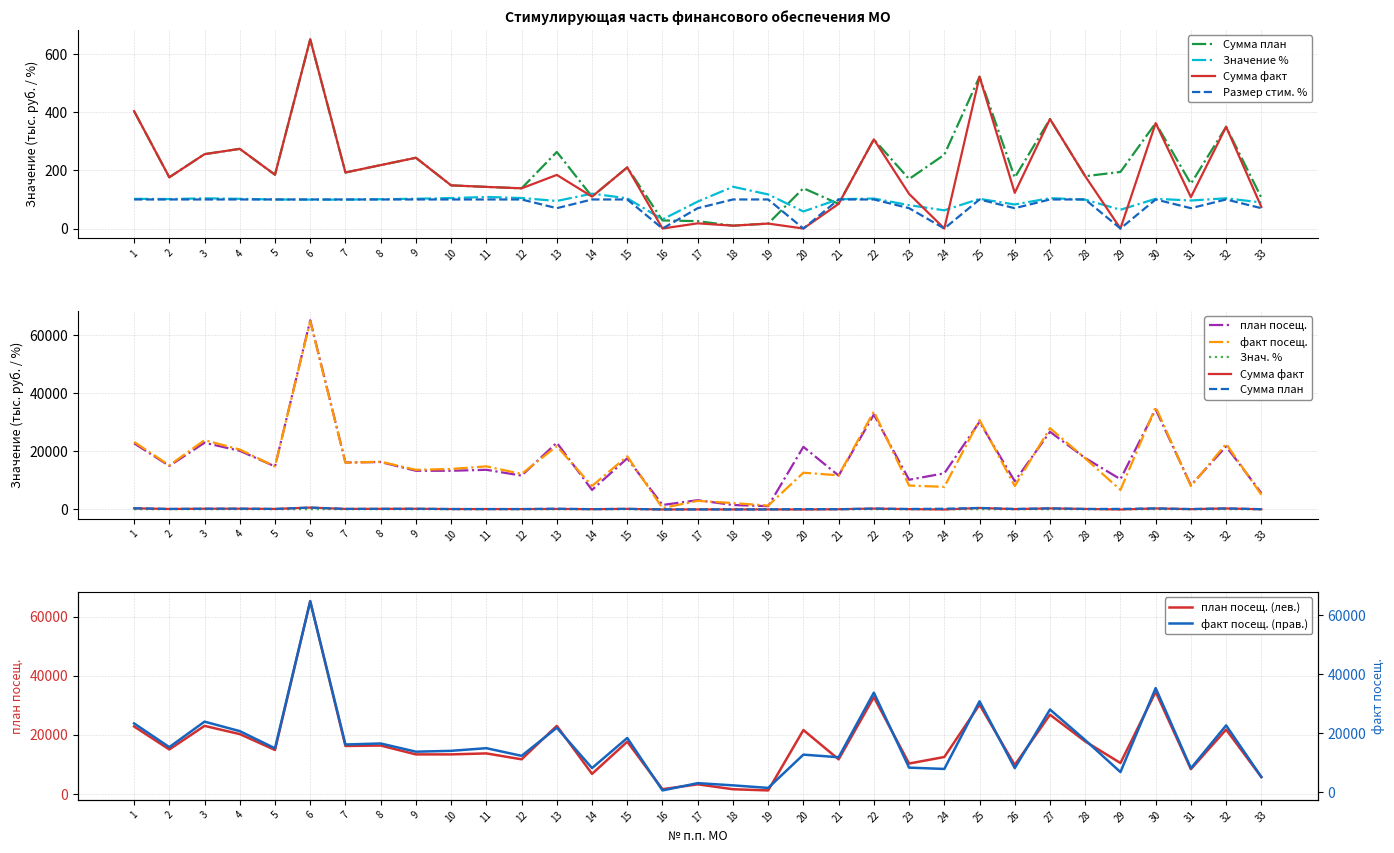

True or false: Сумма план and Размер стим. части % cross at least once.

True